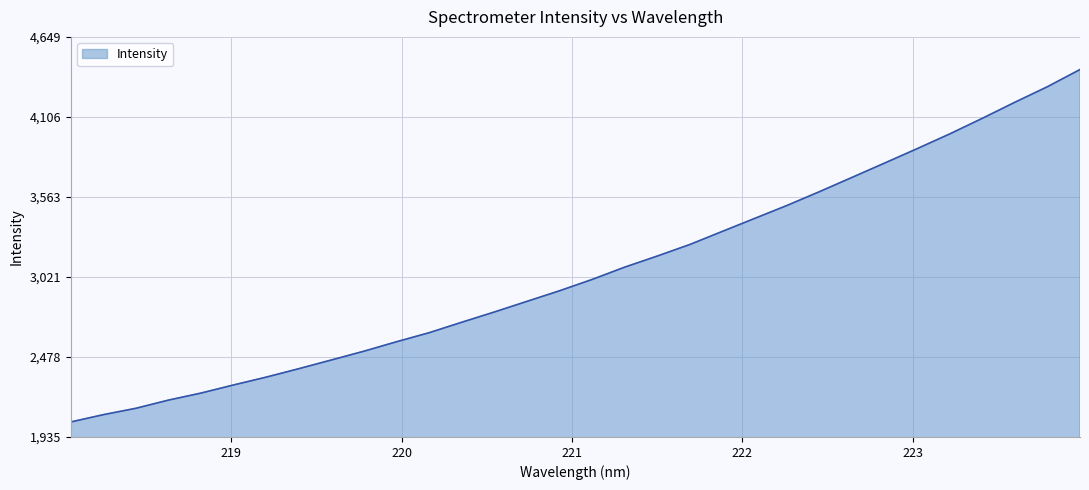

What is the difference between the maximum and minimum values?

2390.7